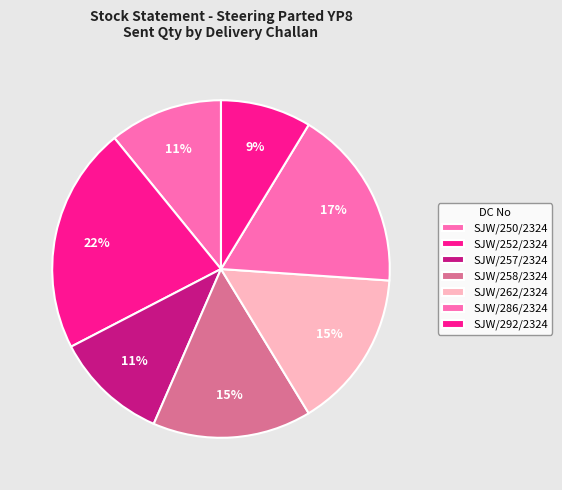

To the nearest percent, what is the combined percentage of SJW/258/2324 and SJW/262/2324?

30%